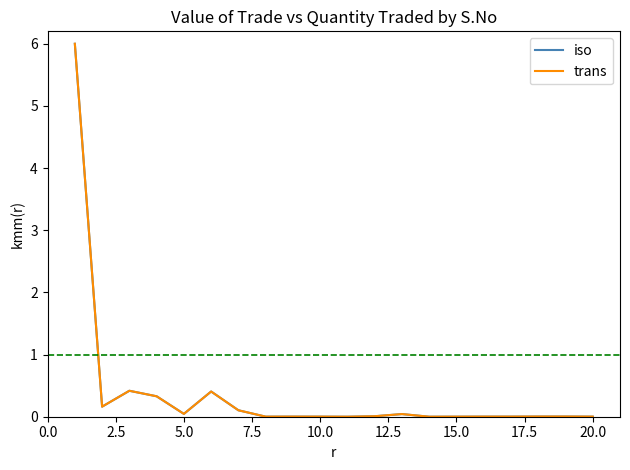

What is the greatest value displayed?

6.0